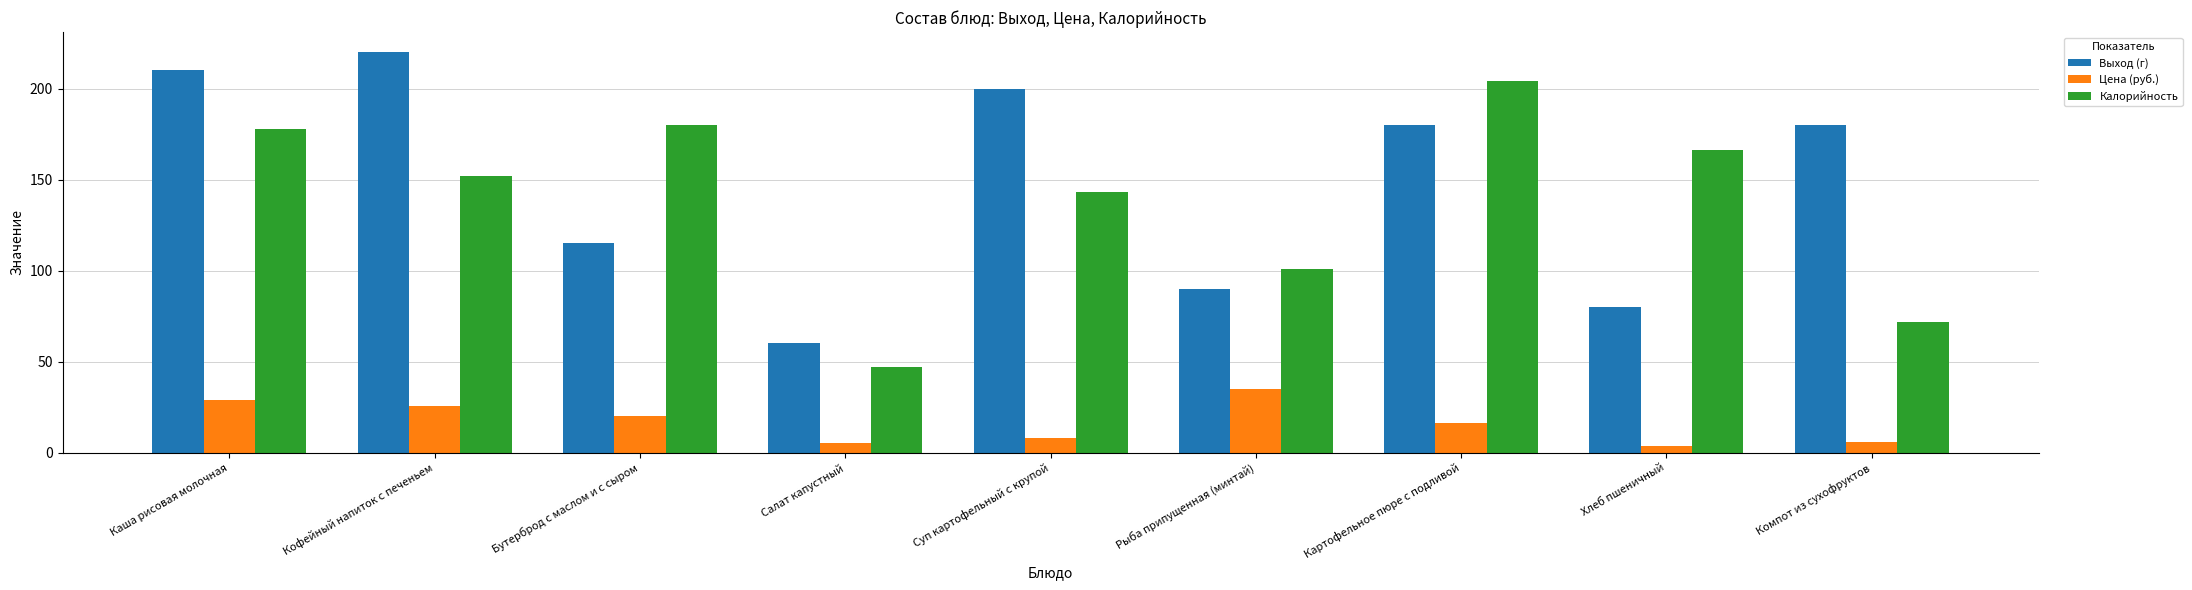

How many groups of bars are there?

9